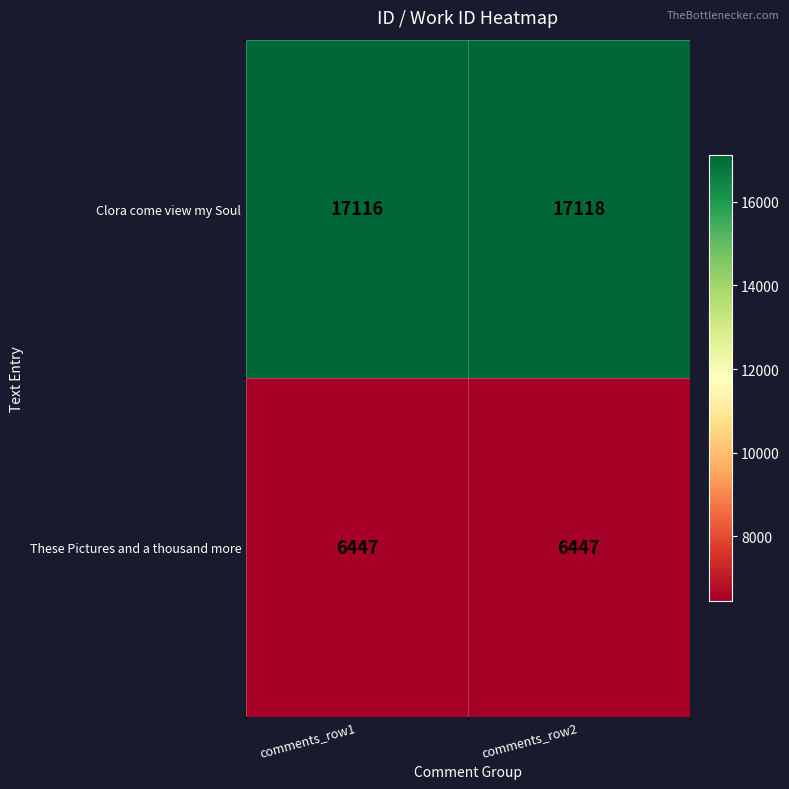

Count the number of data series in this chart.

2